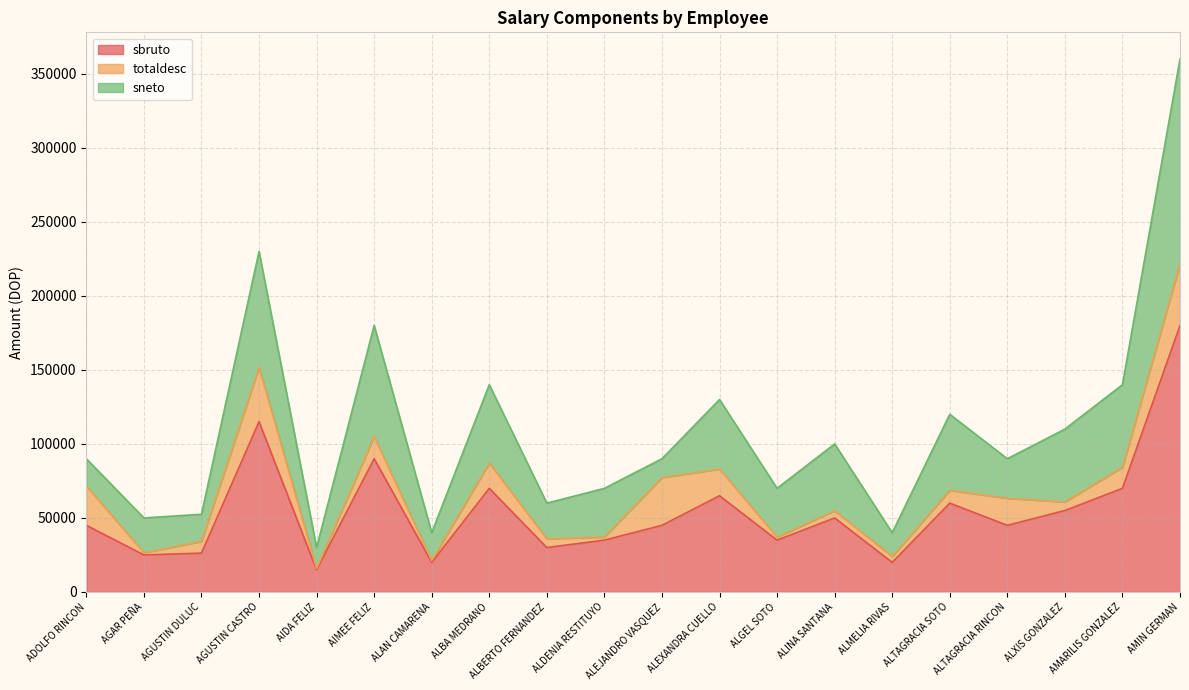

Rank the categories by sneto value from highest to lowest.

AMIN GERMAN, AGUSTIN CASTRO, AIMEE FELIZ, AMARILIS GONZALEZ, ALBA MEDRANO, ALTAGRACIA SOTO, ALXIS GONZALEZ, ALEXANDRA CUELLO, ALINA SANTANA, ALDENIA RESTITUYO, ALGEL SOTO, ALTAGRACIA RINCON, ALBERTO FERNANDEZ, AGAR PEÑA, ALAN CAMARENA, ADOLFO RINCON, AGUSTIN DULUC, ALMELIA RIVAS, AIDA FELIZ, ALEJANDRO VASQUEZ